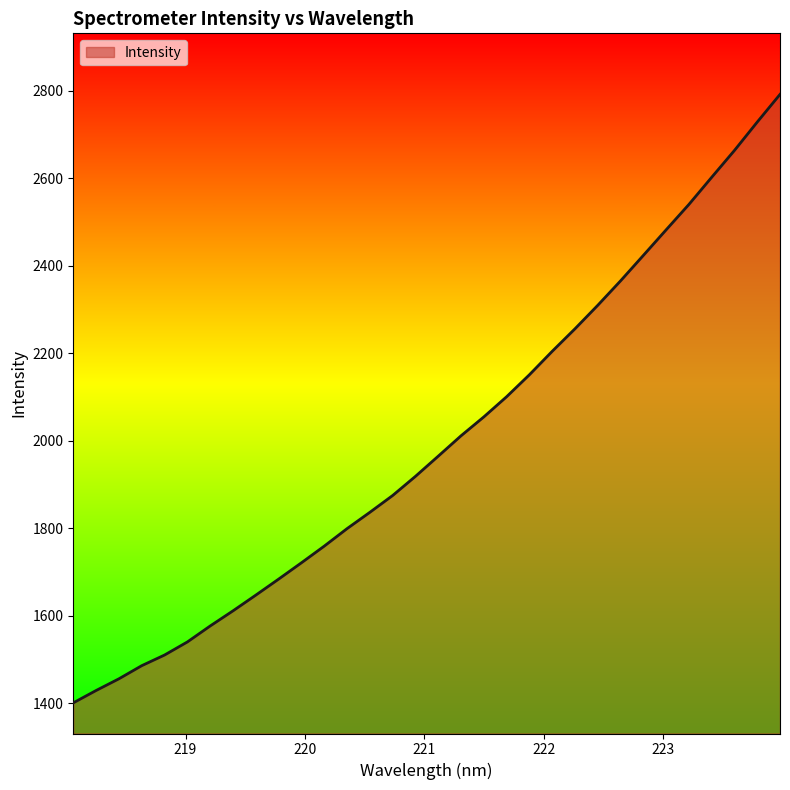

What is the smallest value displayed?

1401.1